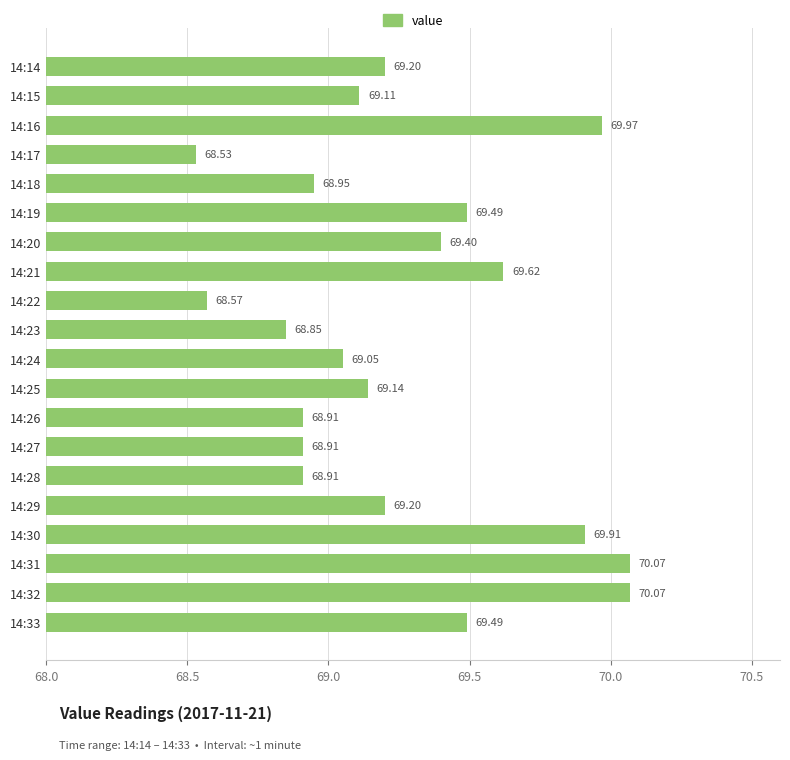

What is the difference between the maximum and minimum values?

1.5